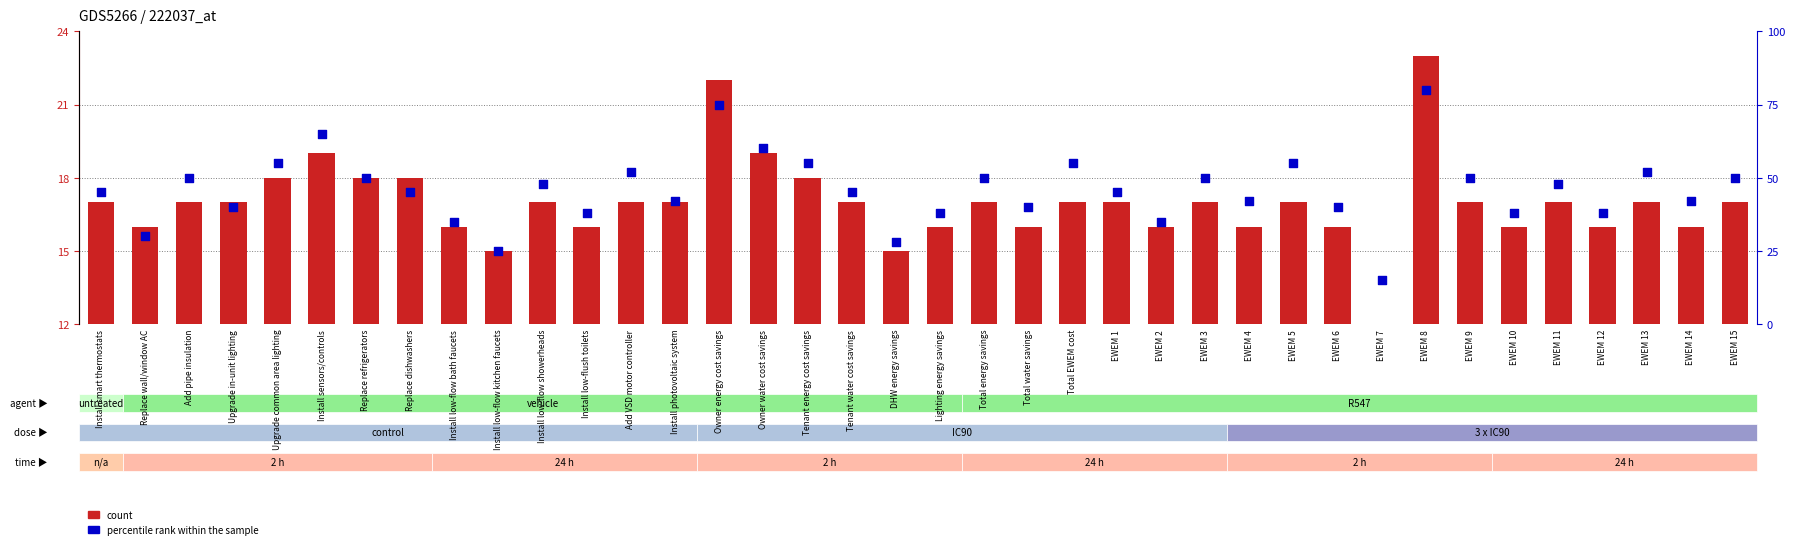

At how many categories does at least one series exceed 32?

34